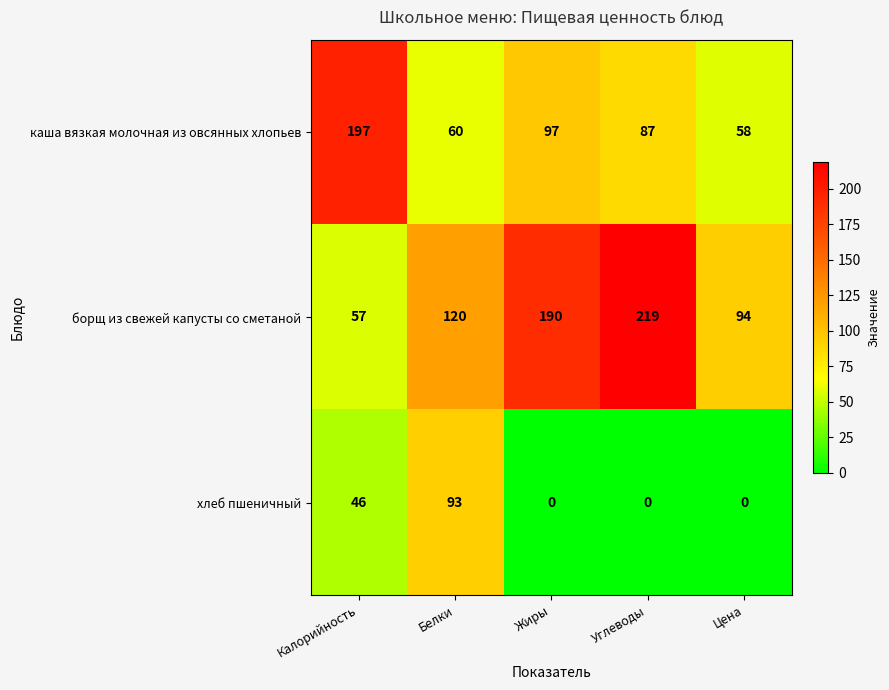

Reading left to right, list all the values displayed in this chart.

каша вязкая молочная из овсянных хлопьев: 197	60	97	87	58
борщ из свежей капусты со сметаной: 57	120	190	219	94
хлеб пшеничный: 46	93	0	0	0